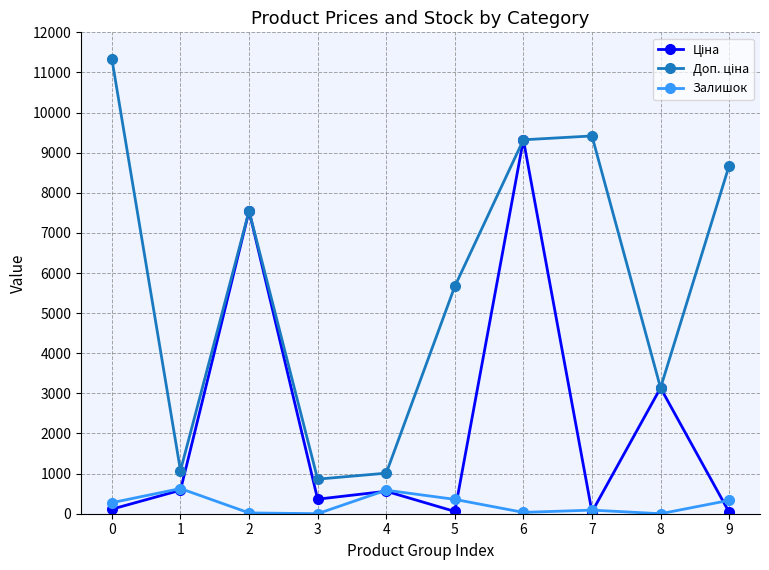

What is the total value across all series at 4?

2158.0